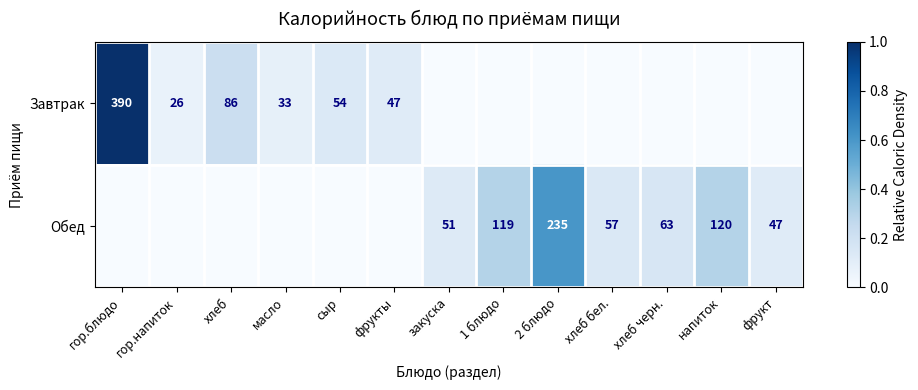

Is it true that Завтрак equals 26 at фрукты?

False